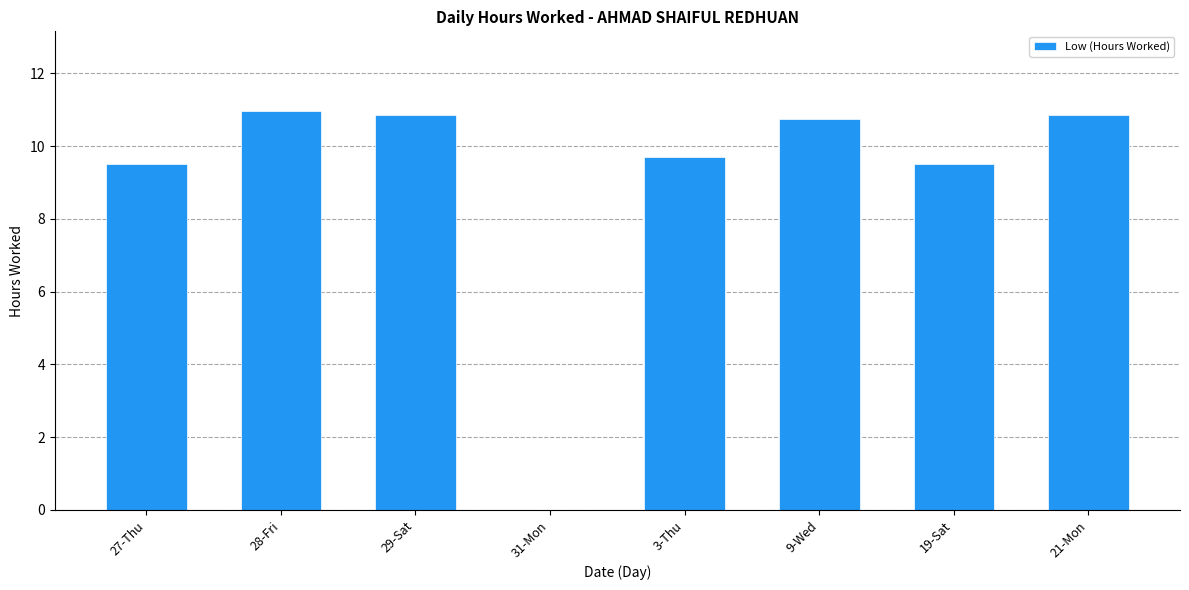

What is the difference between the values at 29-Sat and 28-Fri?

0.1